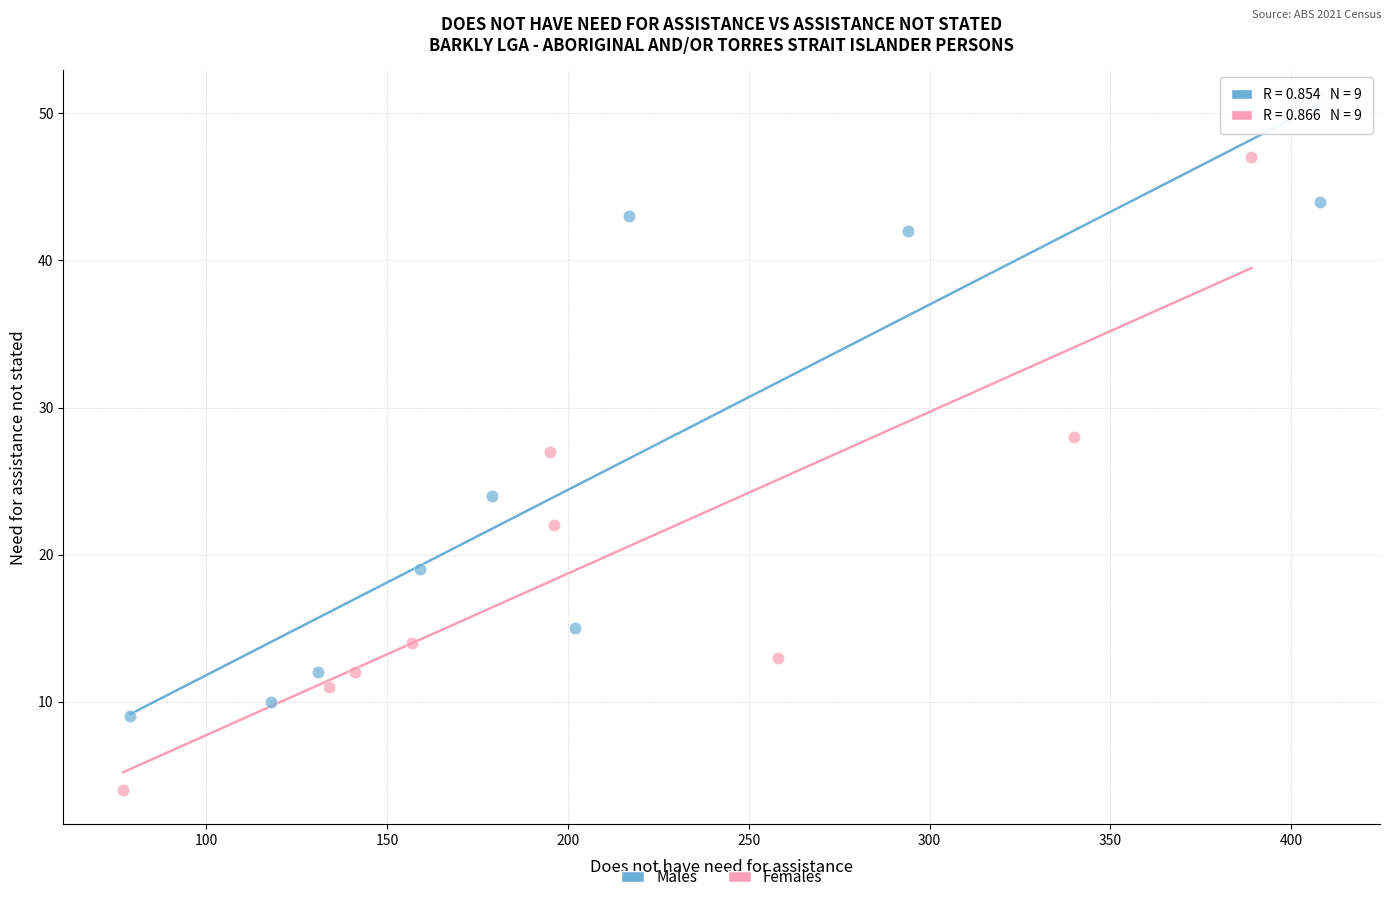

What are all the series names shown in the legend?

Males, Females